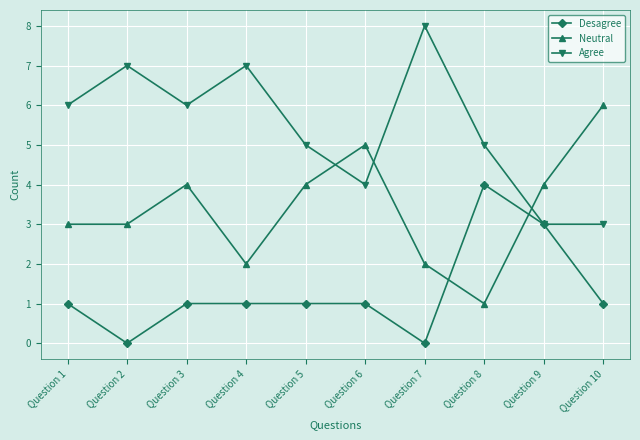

List the series in order of their peak value, lowest first.

Desagree, Neutral, Agree